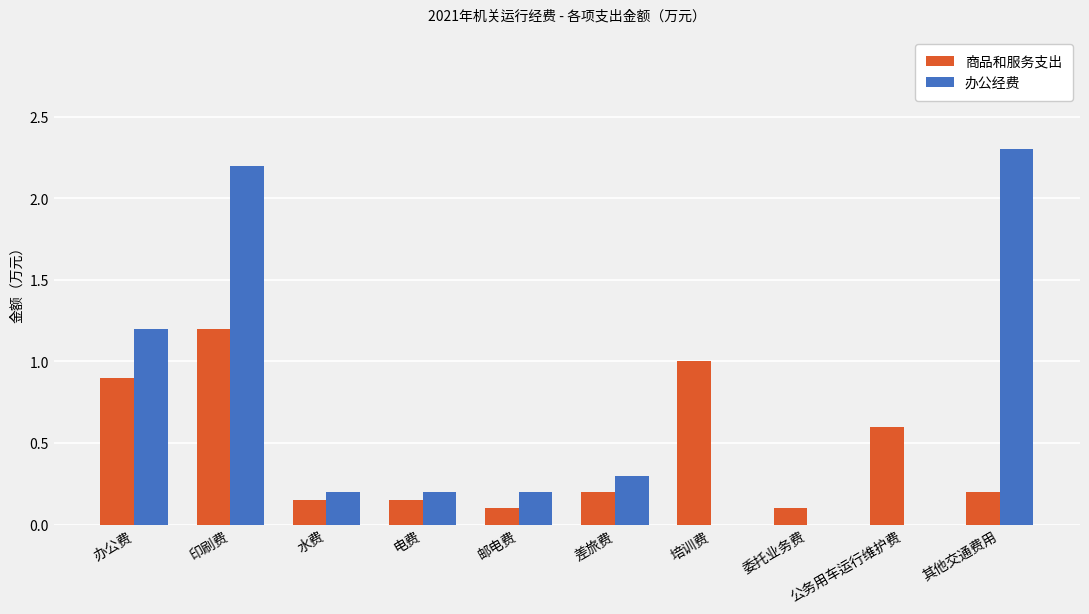

How many distinct data groups are displayed?

2